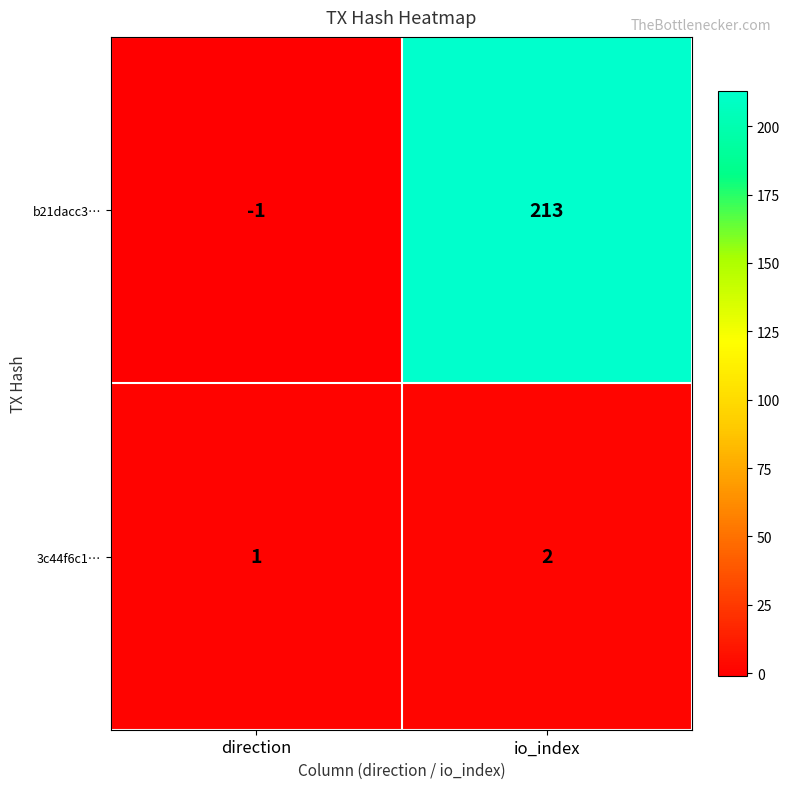

The value of 3c44f6c1… at direction is 1. True or false?

True